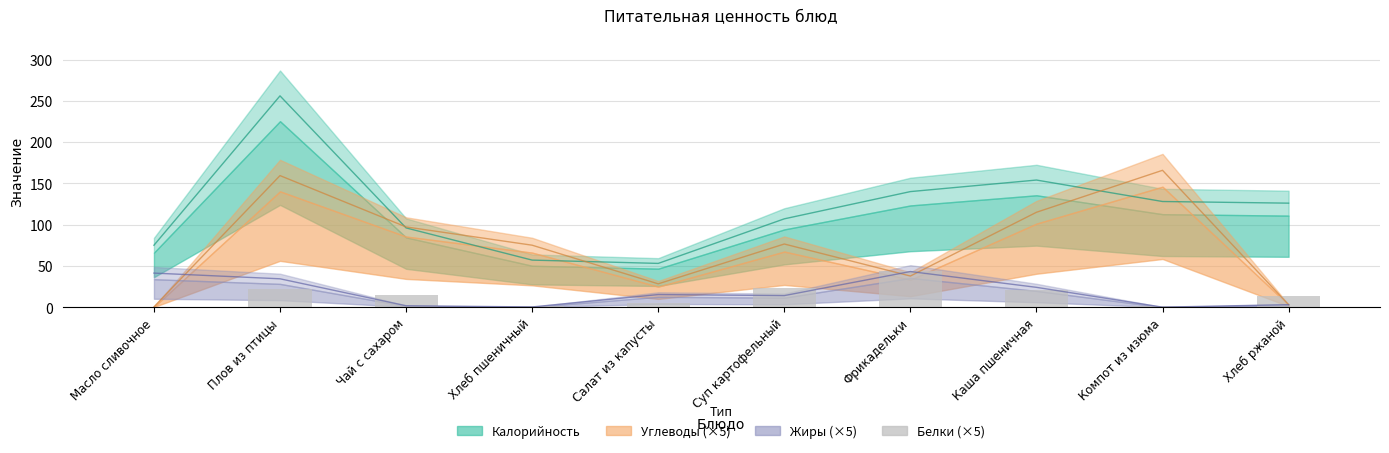

The value at Суп картофельный is 22.9. True or false?

True